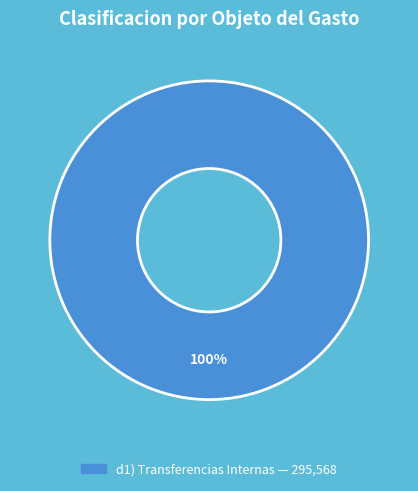

Count the number of slices in the pie.

1